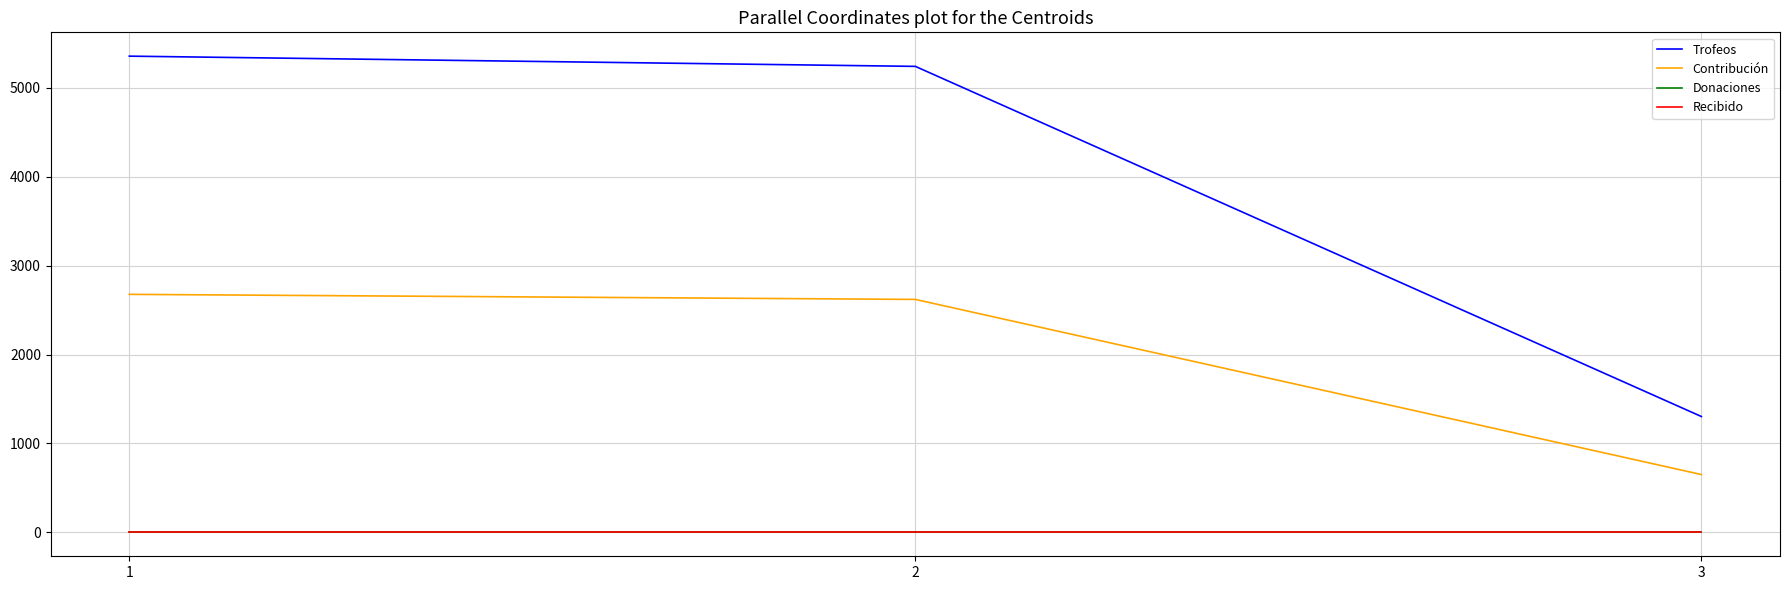

Which series changed the most between 1 and 3?

Trofeos